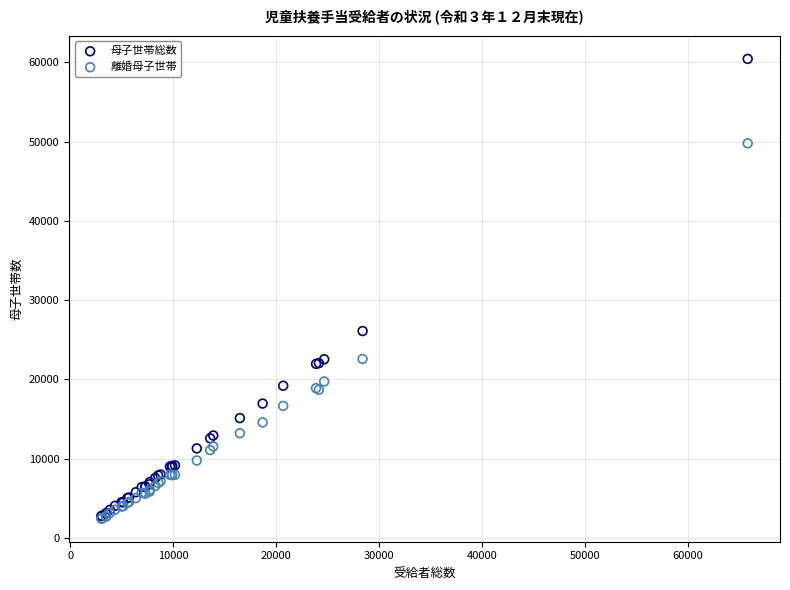

Which series has the widest spread of Y values?

母子世帯総数